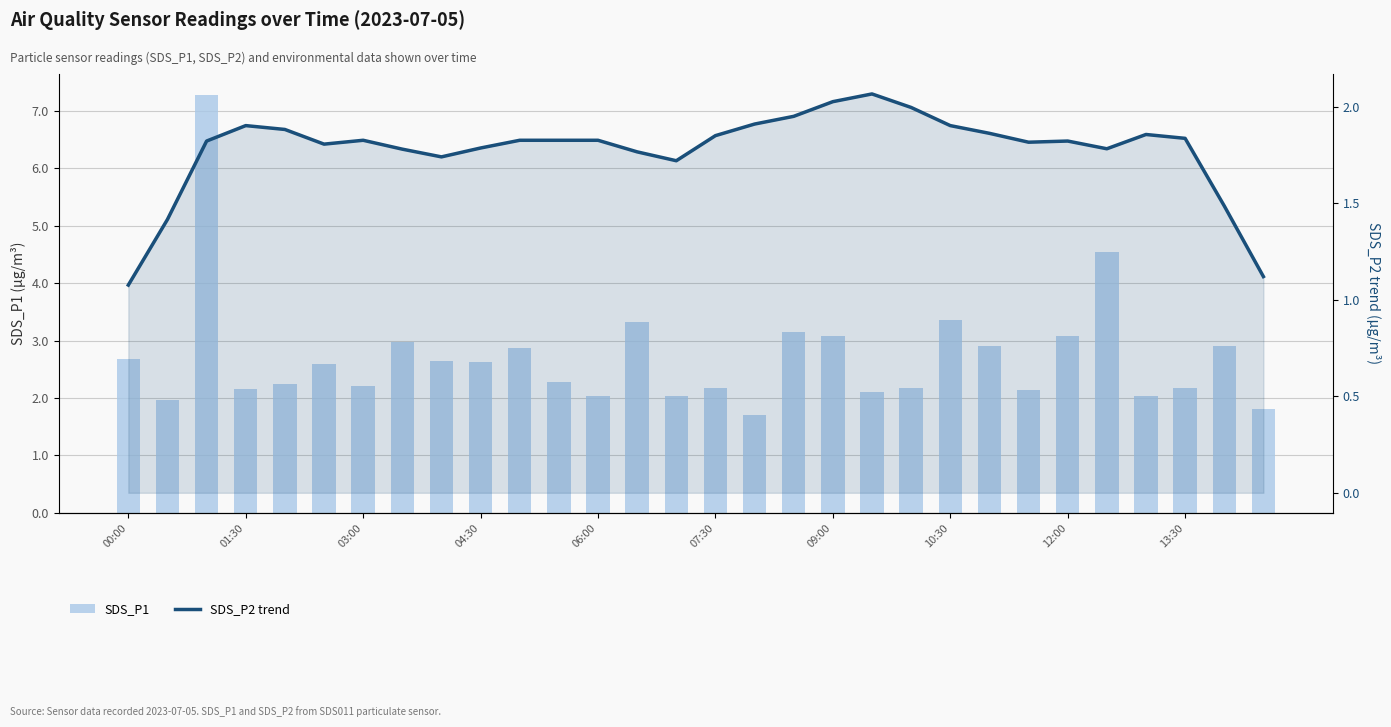

Is it true that SDS_P1 equals 4.1 at 22?

False